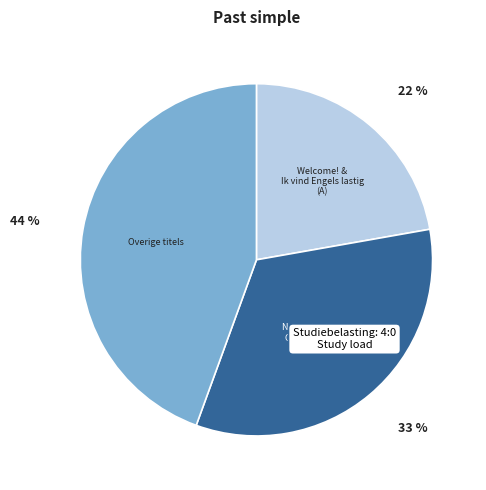

Is there any slice that represents more than half of the pie?

No